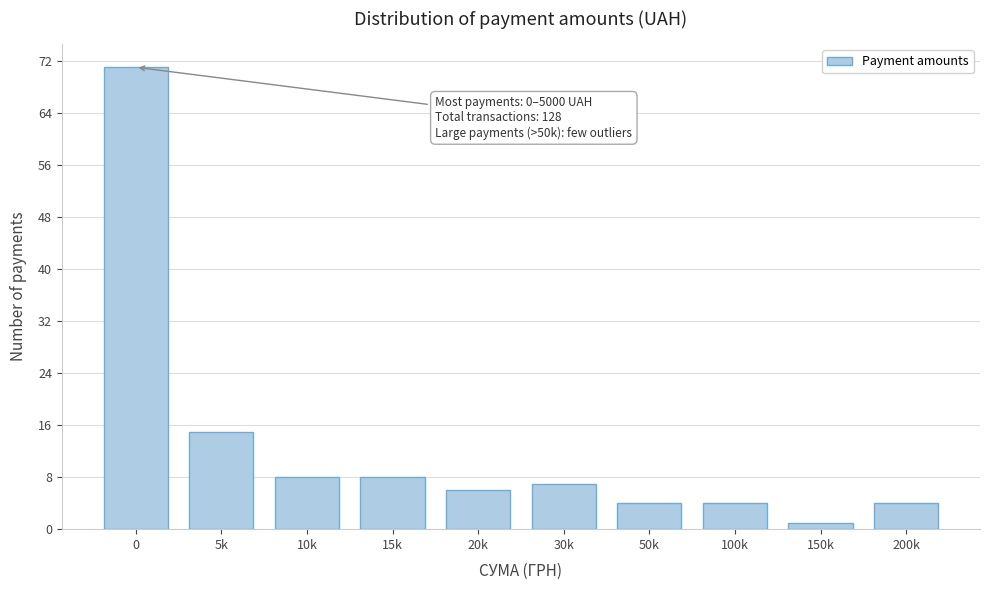

Reading left to right, what are all the values shown in this chart?

0=71	5k=15	10k=8	15k=8	20k=6	30k=7	50k=4	100k=4	150k=1	200k=4